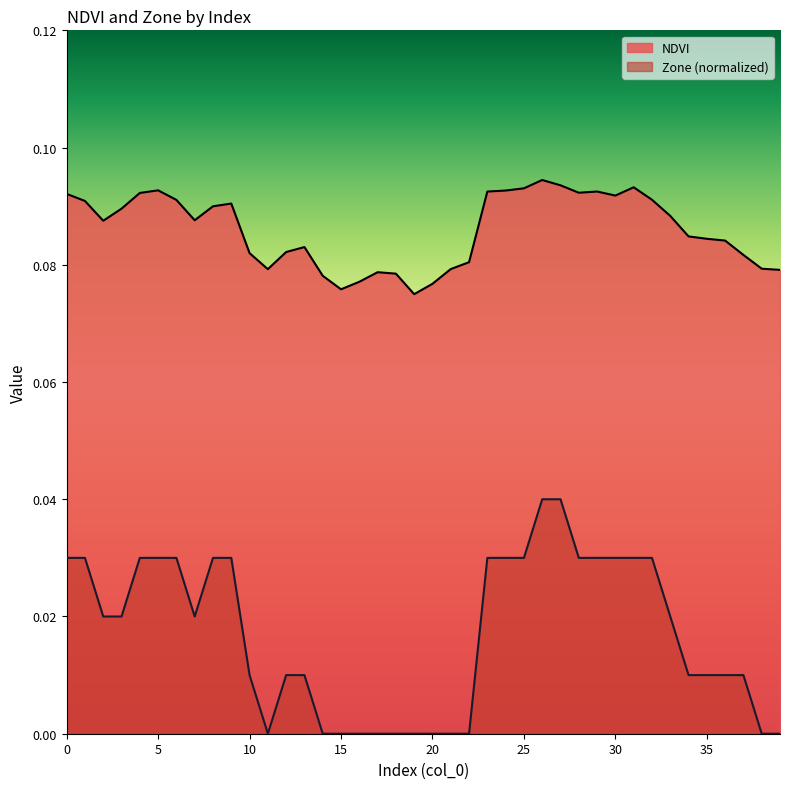

Reading left to right, extract all data points from this chart.

NDVI: 0.1	0.1	0.1	0.1	0.1	0.1	0.1	0.1	0.1	0.1	0.1	0.1	0.1	0.1	0.1	0.1	0.1	0.1	0.1	0.1	0.1	0.1	0.1	0.1	0.1	0.1	0.1	0.1	0.1	0.1	0.1	0.1	0.1	0.1	0.1	0.1	0.1	0.1	0.1	0.1
Zone: 0.0	0.0	0.0	0.0	0.0	0.0	0.0	0.0	0.0	0.0	0.0	0.0	0.0	0.0	0.0	0.0	0.0	0.0	0.0	0.0	0.0	0.0	0.0	0.0	0.0	0.0	0.0	0.0	0.0	0.0	0.0	0.0	0.0	0.0	0.0	0.0	0.0	0.0	0.0	0.0